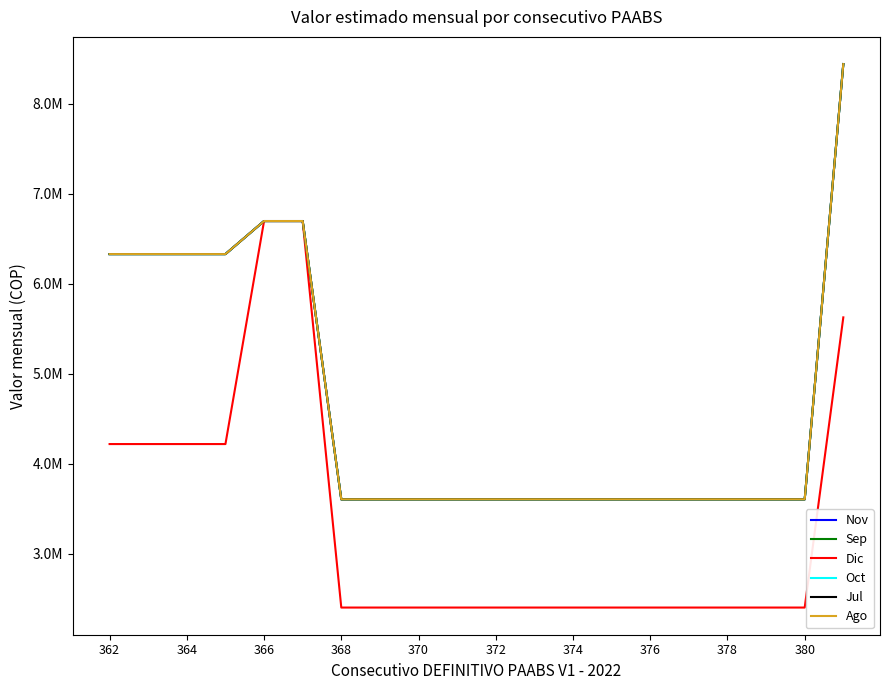

Is this an area chart (filled region under the line)?

No